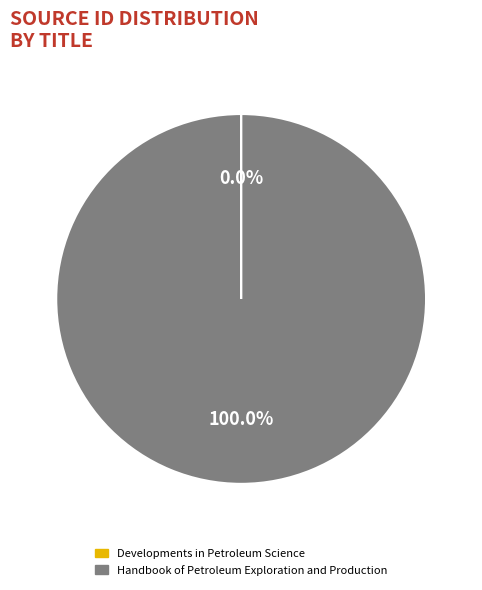

To the nearest percent, what is the average slice percentage?

50%